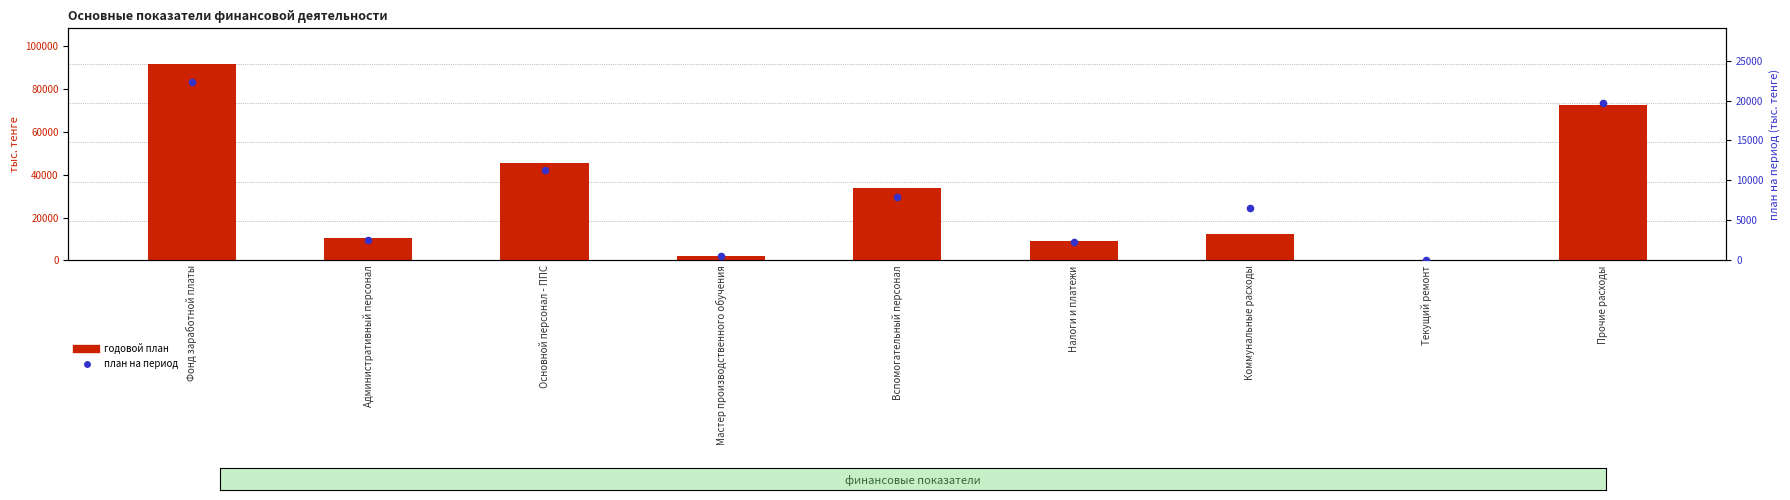

Is the value of годовой план at Основной персонал - ППС greater than the value of план на период at Коммунальные расходы?

Yes